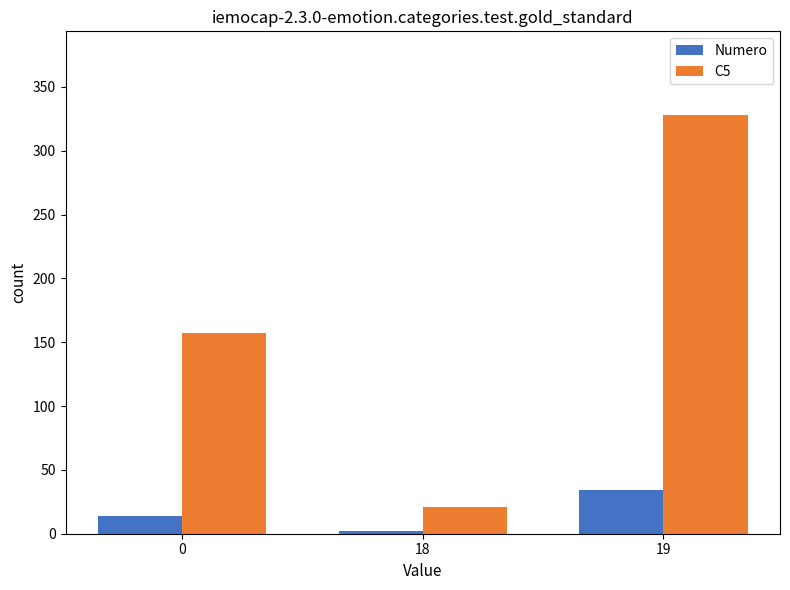

Which series has the widest spread of values?

C5